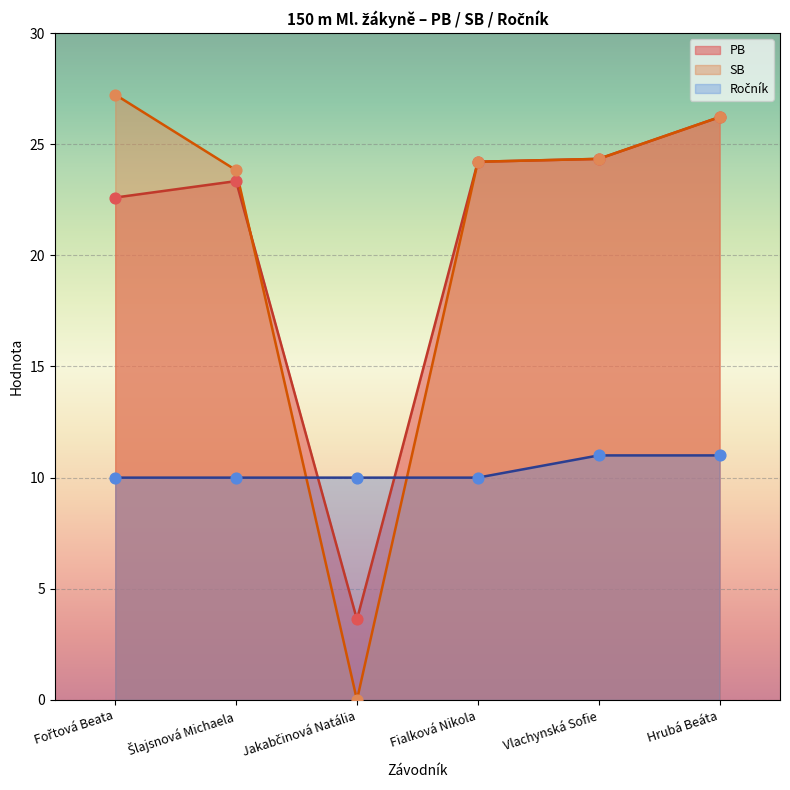

What is the total value across all series at Šlajsnová Michaela?

57.2